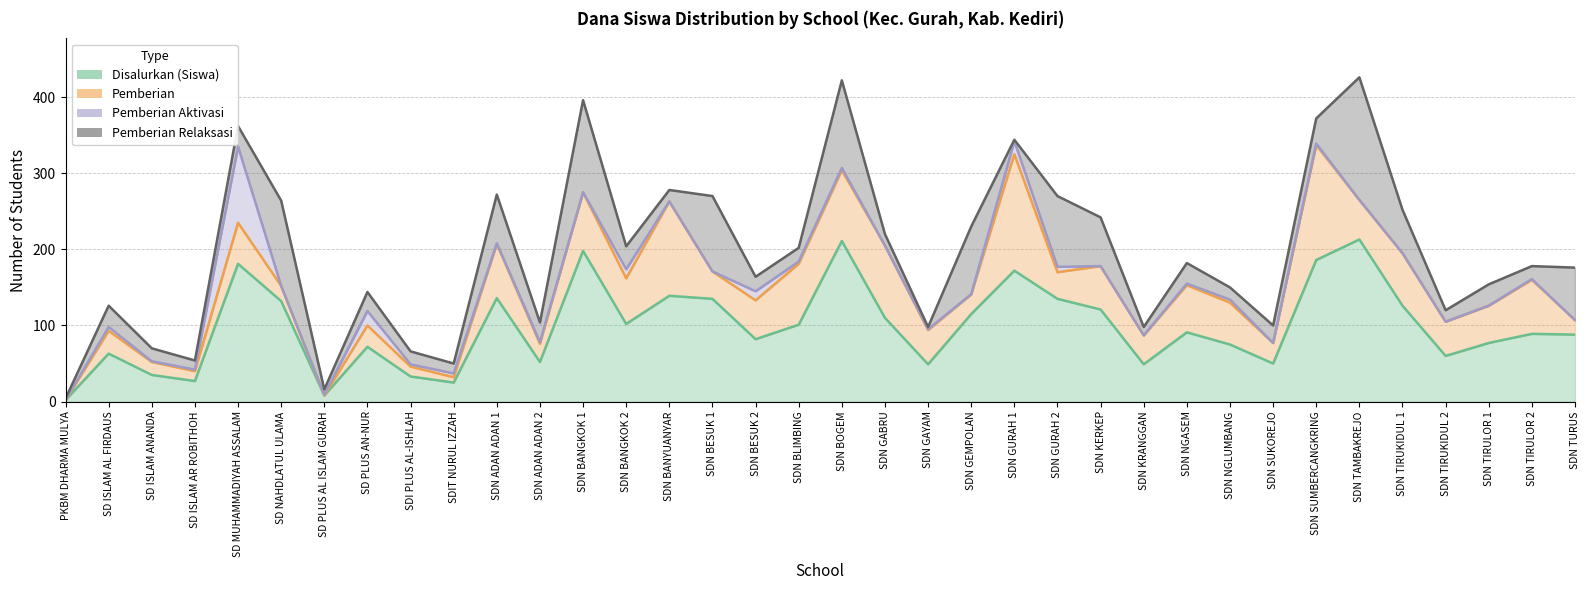

Reading right to left, extract all data points from this chart.

Disalurkan (Siswa): 88	89	77	60	126	213	186	50	75	91	49	121	135	172	115	49	110	211	101	82	135	139	102	198	52	136	25	33	72	8	132	181	27	35	63	2
Pemberian: 19	71	49	45	69	52	151	27	55	62	38	57	35	153	26	45	95	93	80	51	36	124	60	77	24	71	7	13	28	0	20	54	13	17	30	0
Pemberian Aktivasi: 0	1	0	0	0	0	2	0	4	2	0	0	7	17	0	1	0	3	3	12	0	0	12	0	2	1	5	3	19	1	0	100	2	1	5	0
Pemberian Relaksasi: 69	17	28	15	57	161	33	23	16	27	11	64	93	2	89	3	15	115	18	19	99	15	30	121	26	64	13	17	25	7	112	27	12	17	28	2